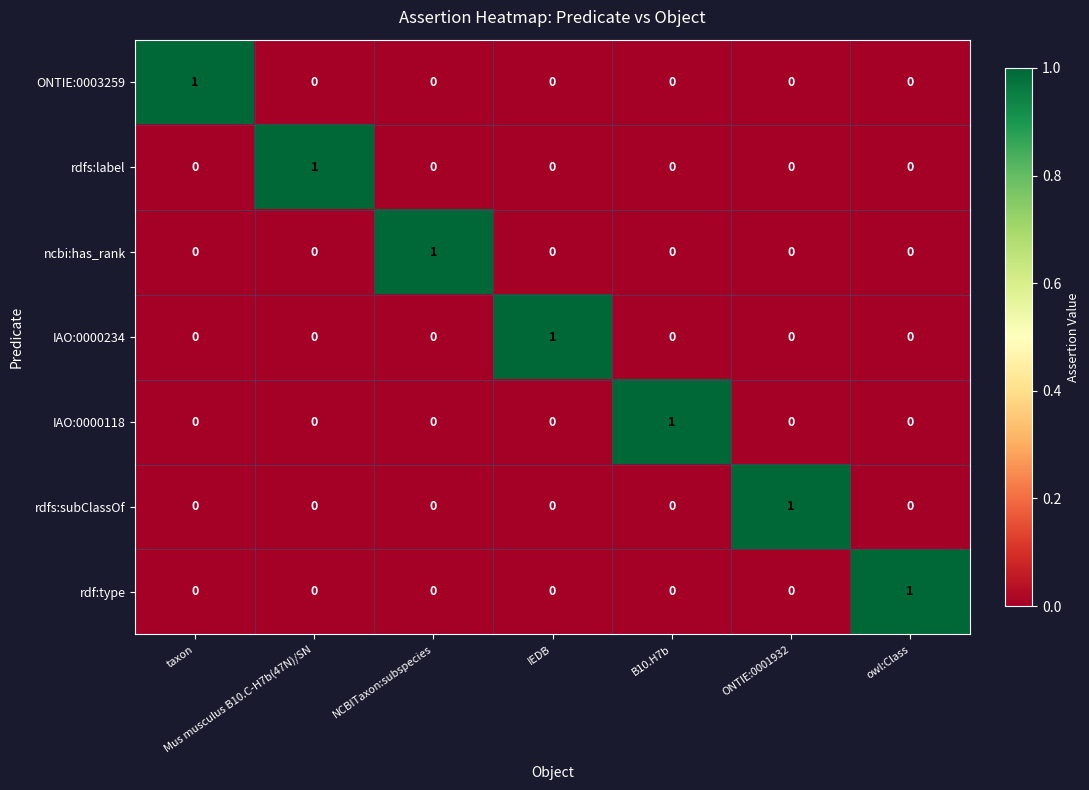

At how many categories does at least one series exceed 0?

7